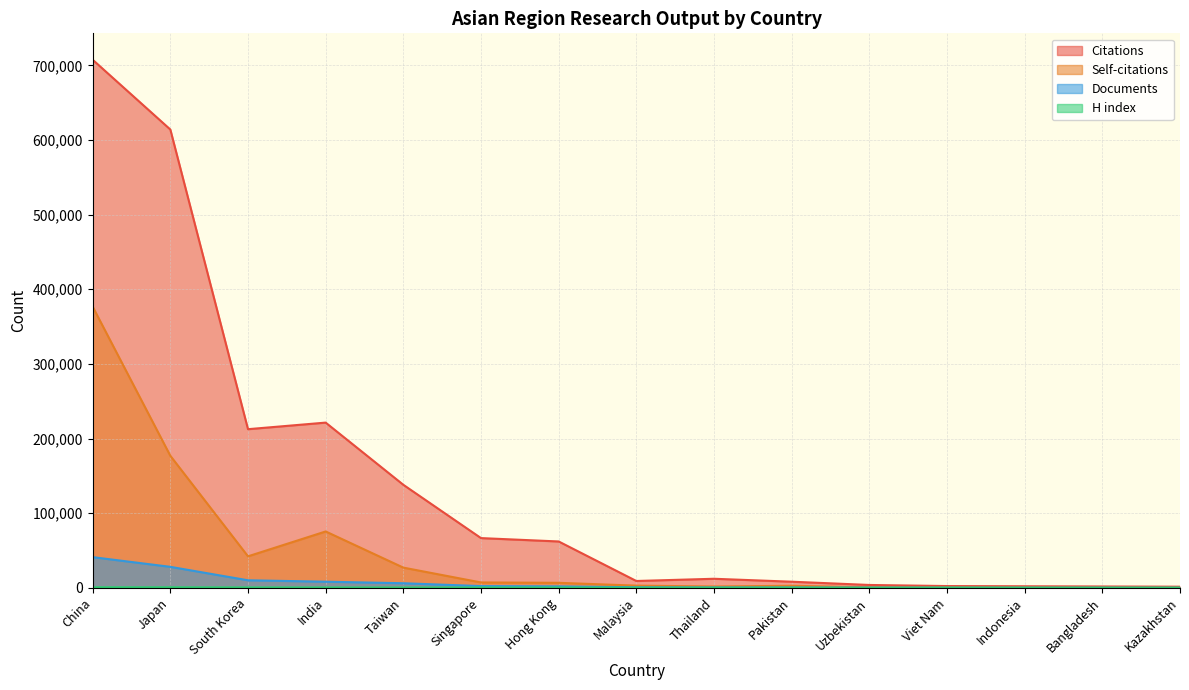

What is the difference between the highest and lowest values at Pakistan?

7963